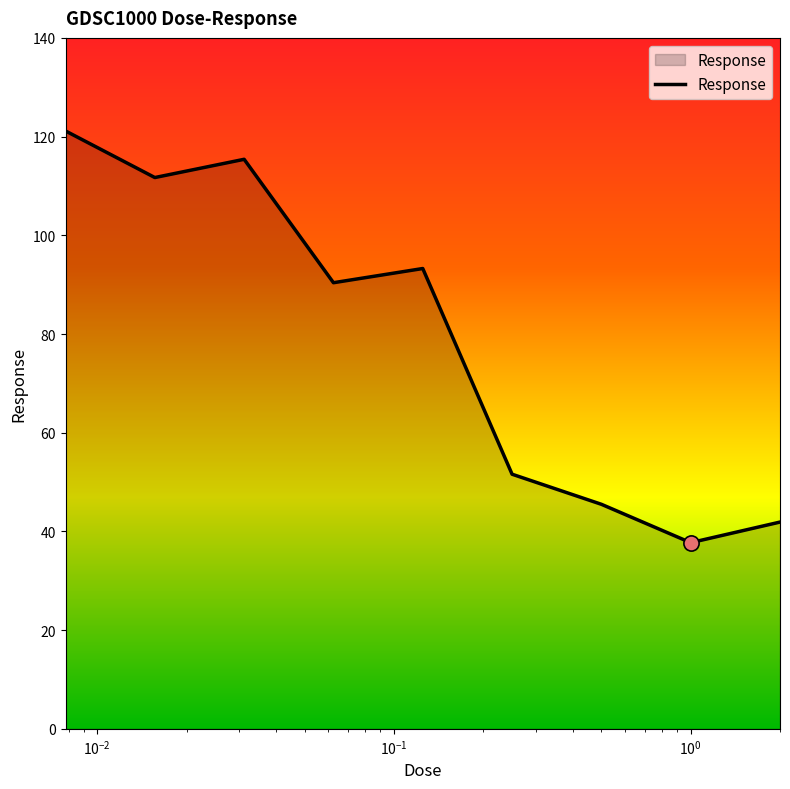

What is the greatest value displayed?

121.1